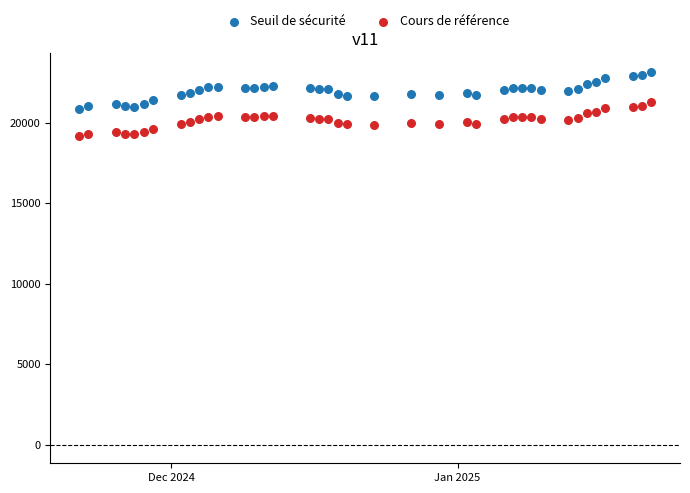

Across all data points, what is the range of X values (max minus min)?

62.0